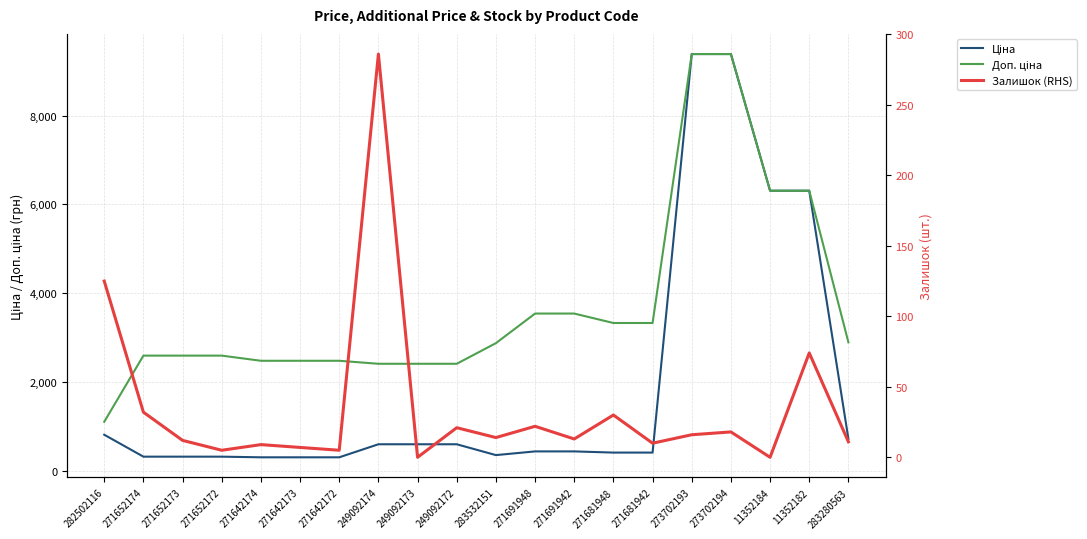

At which category is the sum across all series the highest?

273702194